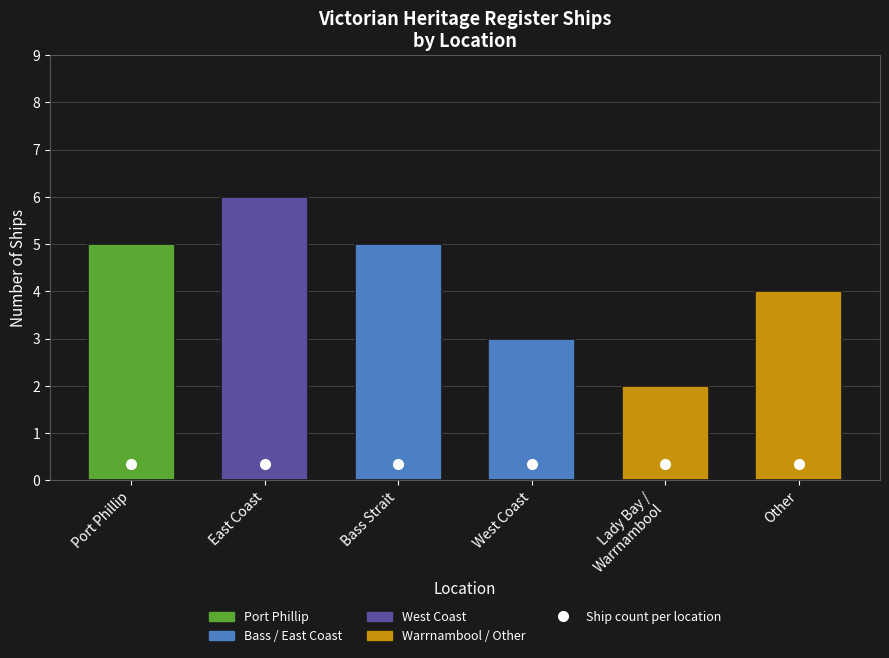

What position from the left is Other?

6